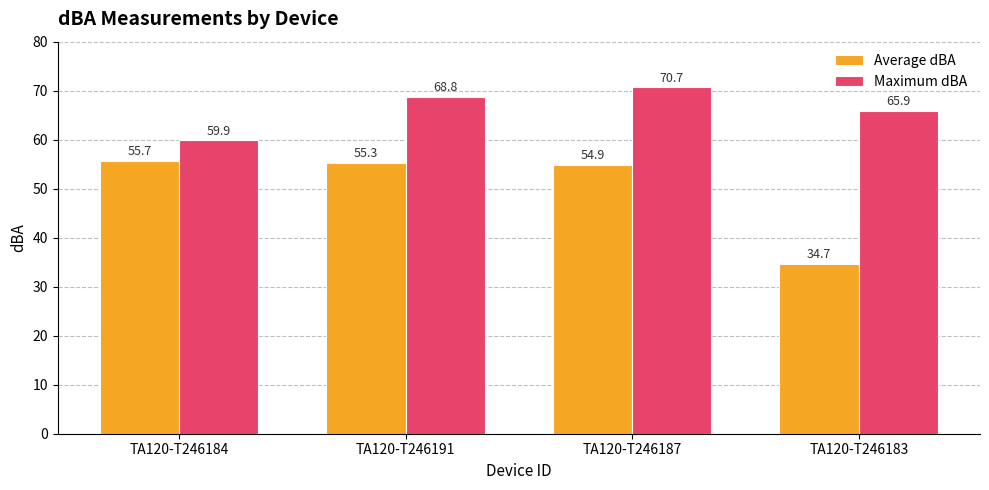

Where is Average dBA nearest to the value 45?

TA120-T246187